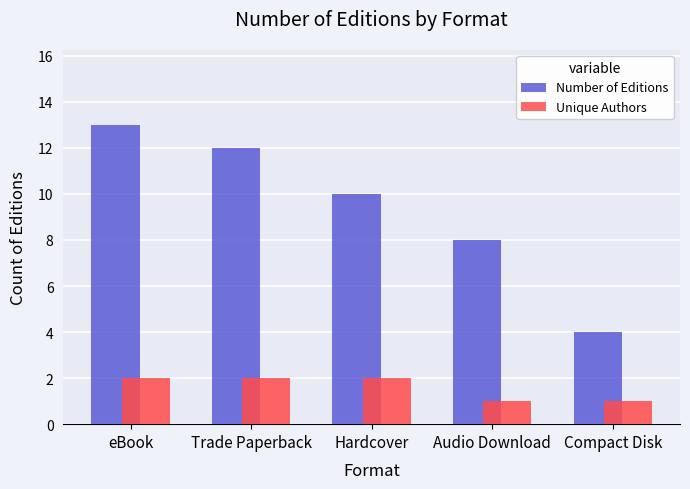

Reading left to right, transcribe all the data shown in this chart.

Number of Editions: 13	12	10	8	4
Unique Authors: 2	2	2	1	1